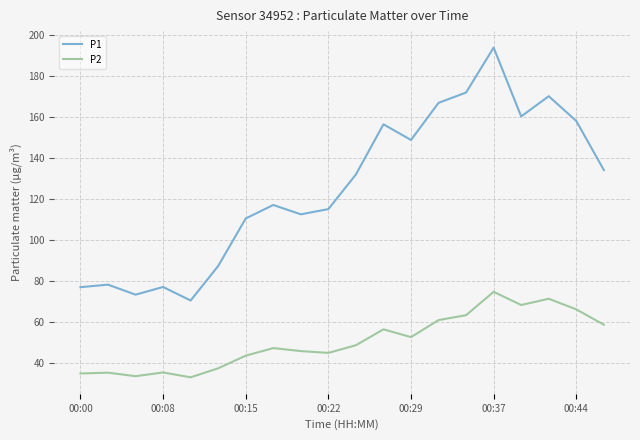

True or false: P2 and P1 cross at least once.

False